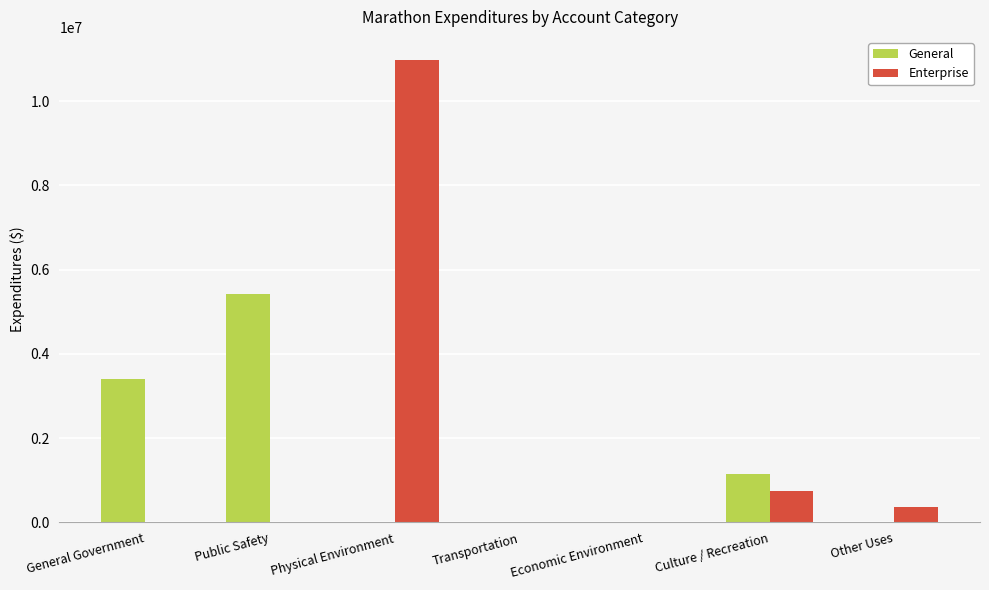

How many data points in Enterprise are above 0?

3